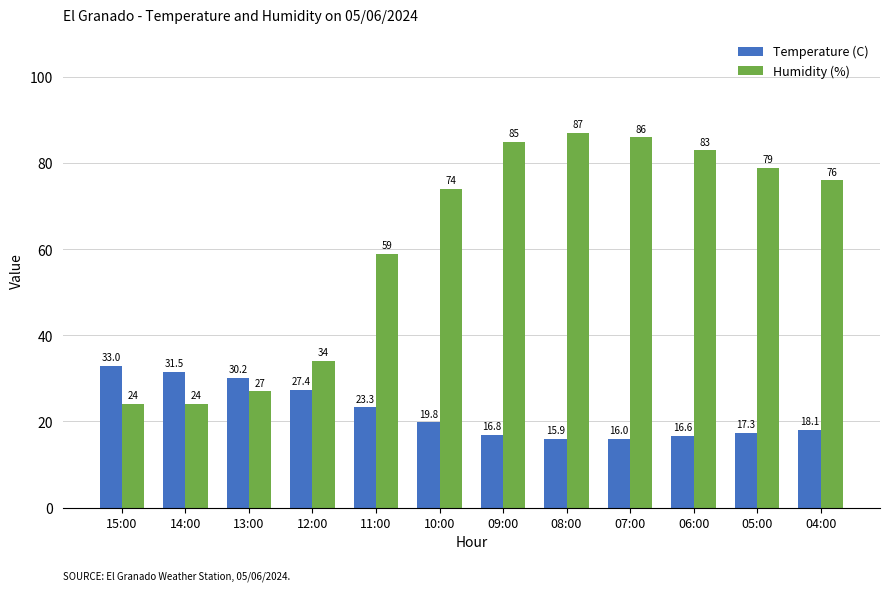

What is the value of the Temperature (C) bar at the 3rd from the left?

30.2